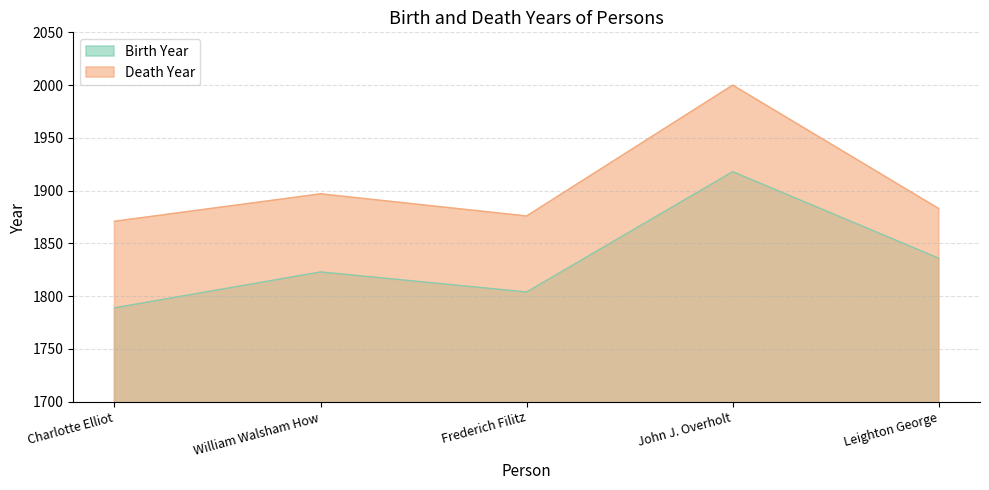

What is the sum of all Birth Year values?

9170